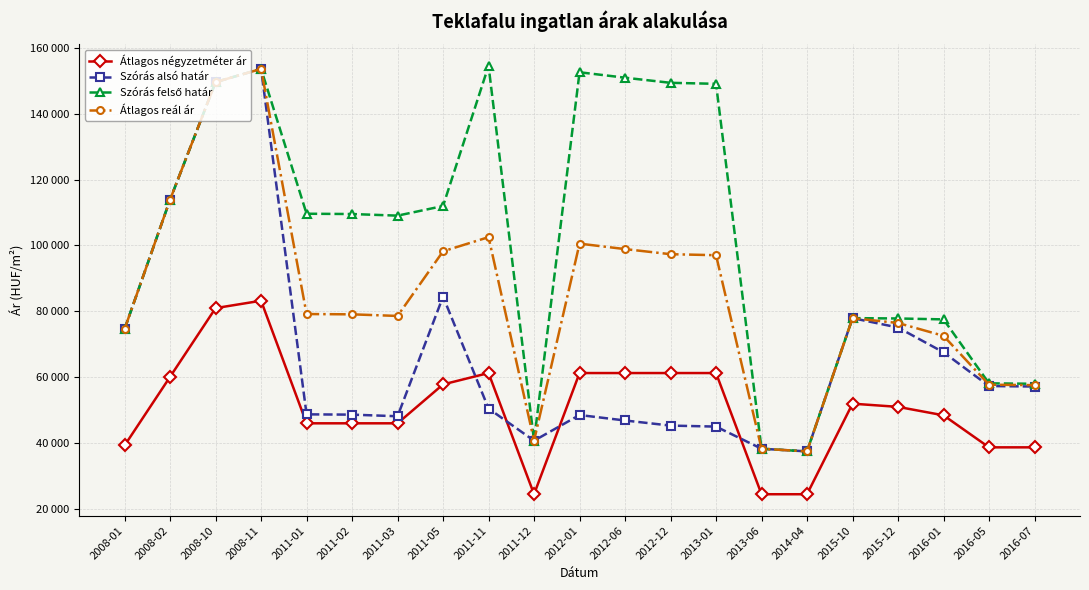

True or false: Átlagos reál ár has a value of 72504 at 2016-01.

True